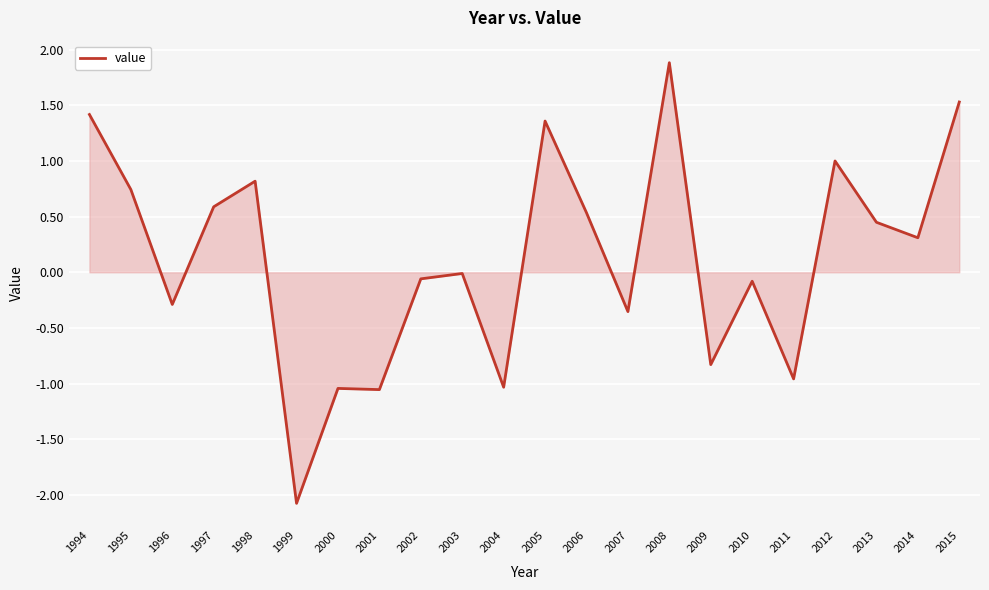

What is the difference between the values at 2014 and 2015?

1.2